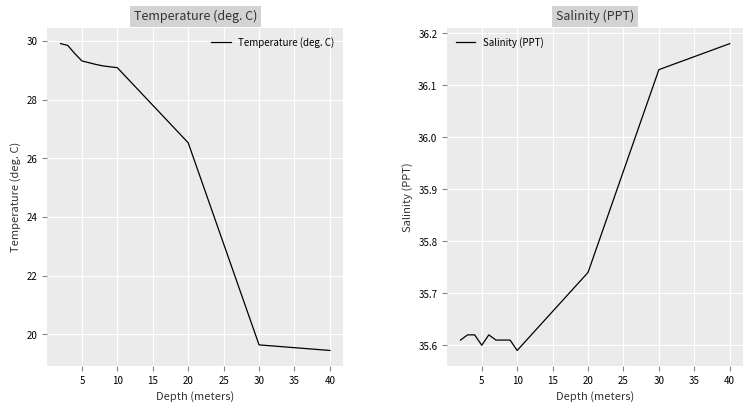

What is the highest value of the Temperature (deg. C) series?

29.9